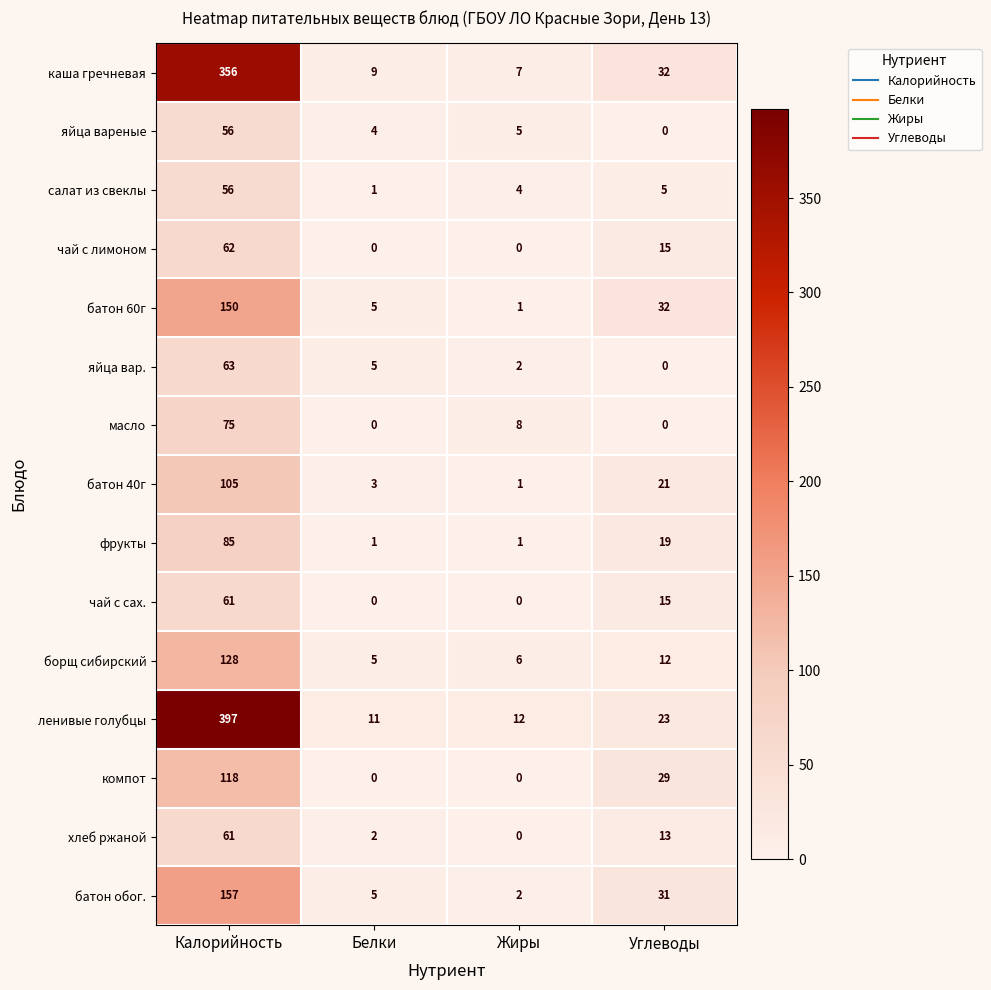

What is the total value across all series at Белки?

51